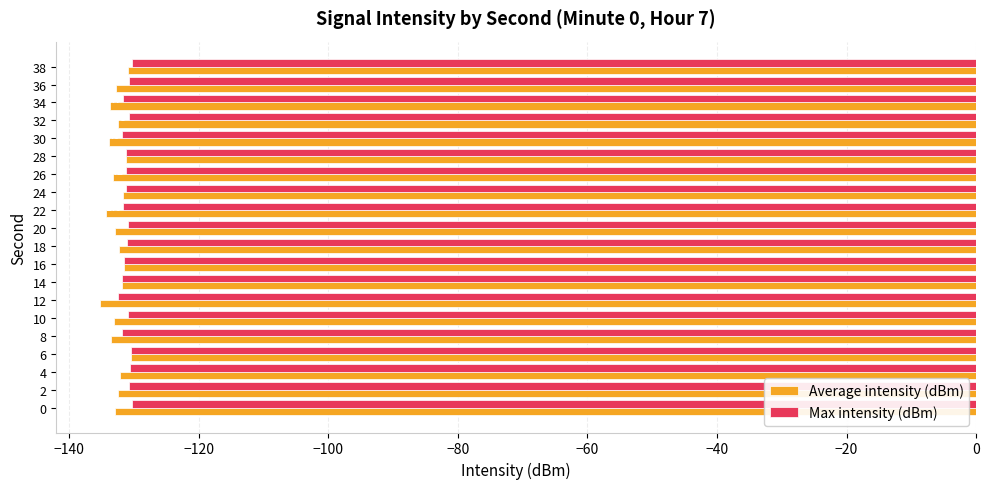

How many values in the Average intensity (dBm) series are below -132?

14